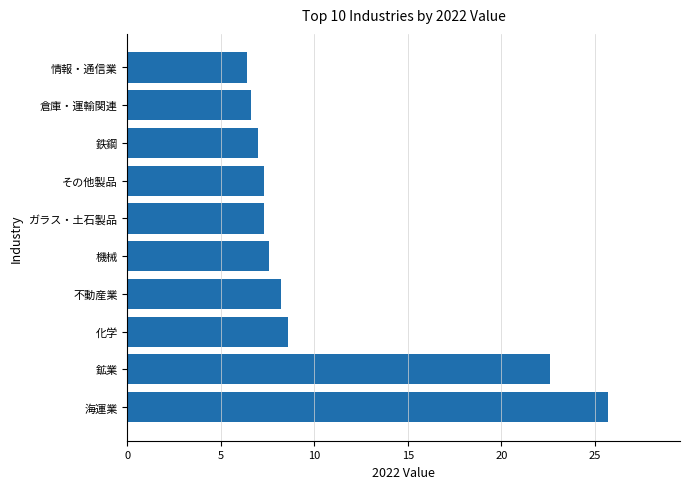

Between その他製品 and 情報・通信業, which is larger?

その他製品